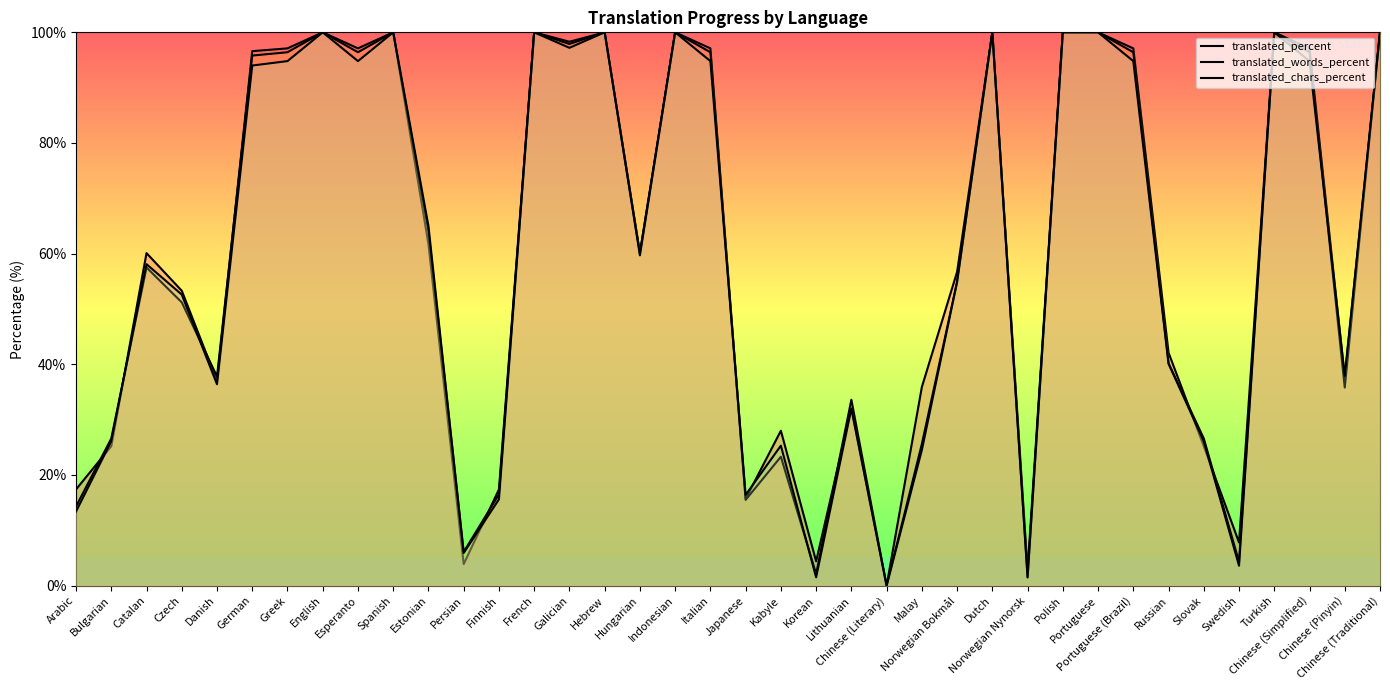

At how many categories does at least one series exceed 98?

11